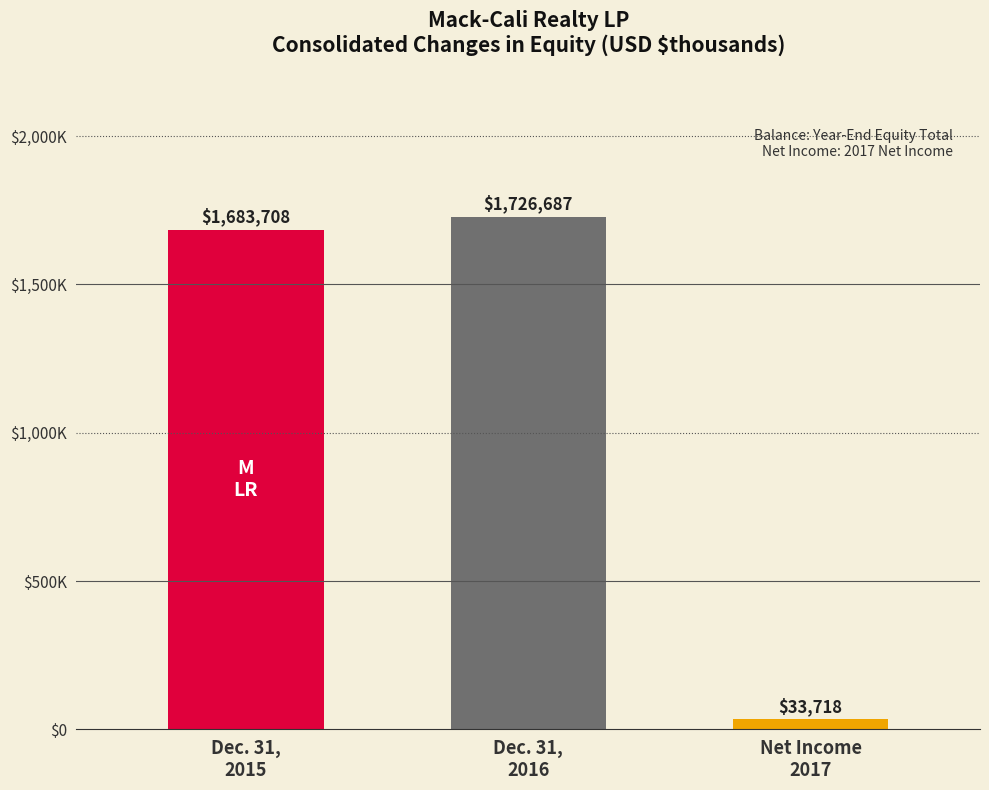

Is it true that the value at Net Income
2017 is 58964?

False